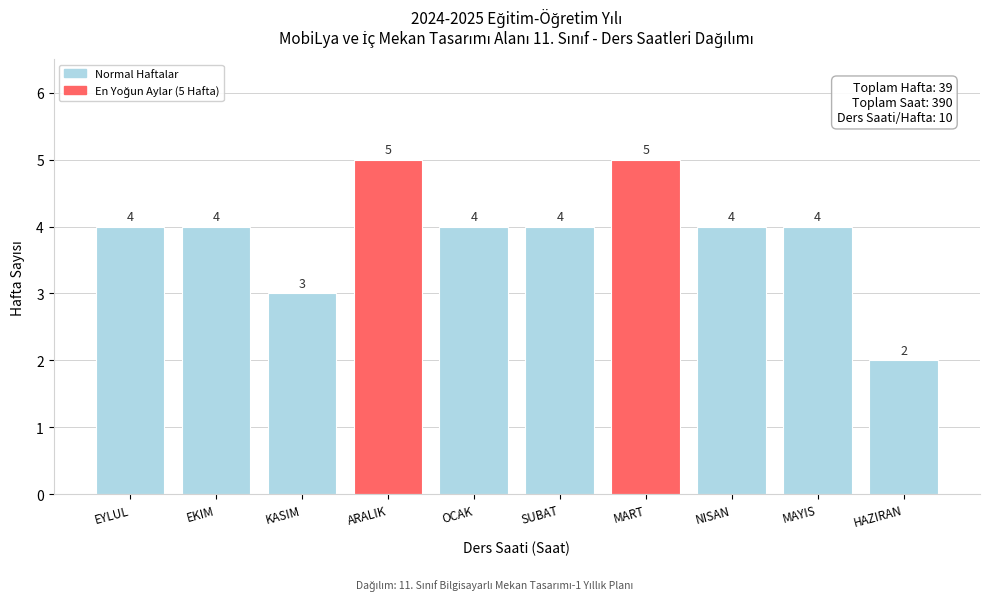

Reading right to left, what are all the values shown in this chart?

2	4	4	5	4	4	5	3	4	4